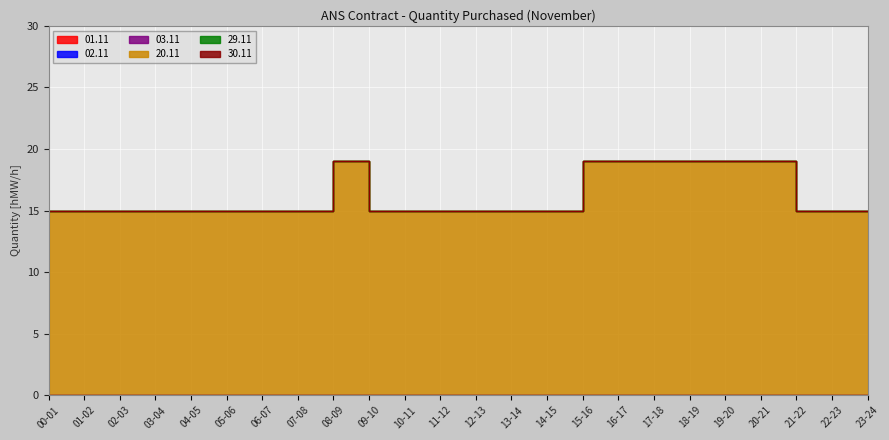

True or false: 29.11 and 20.11 cross at least once.

False